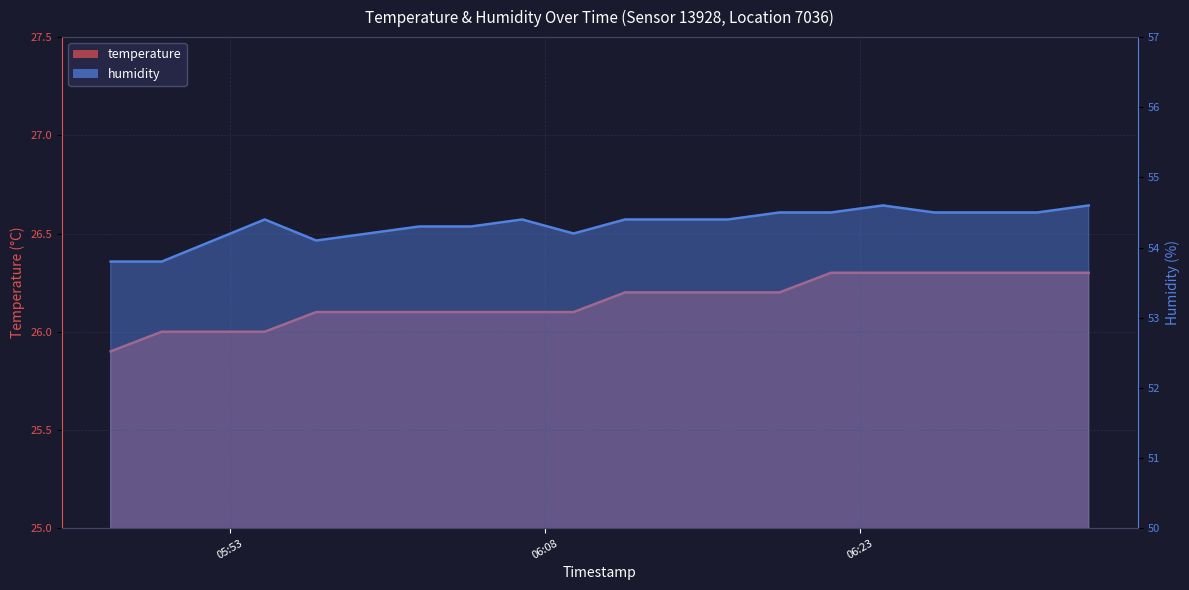

Which series changed the most between 2023-06-24T05:47:19 and 2023-06-24T05:59:33?

humidity